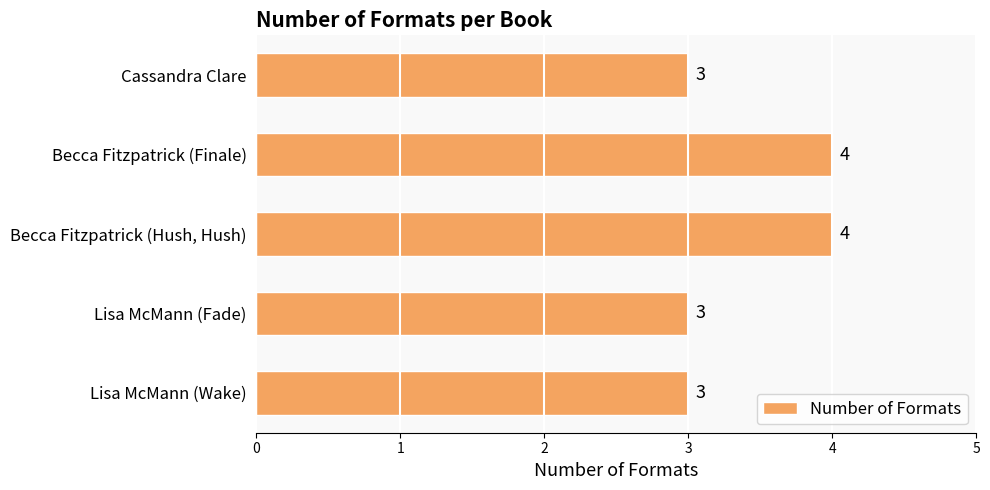

Is it true that the value at Becca Fitzpatrick (Hush, Hush) is 4?

True